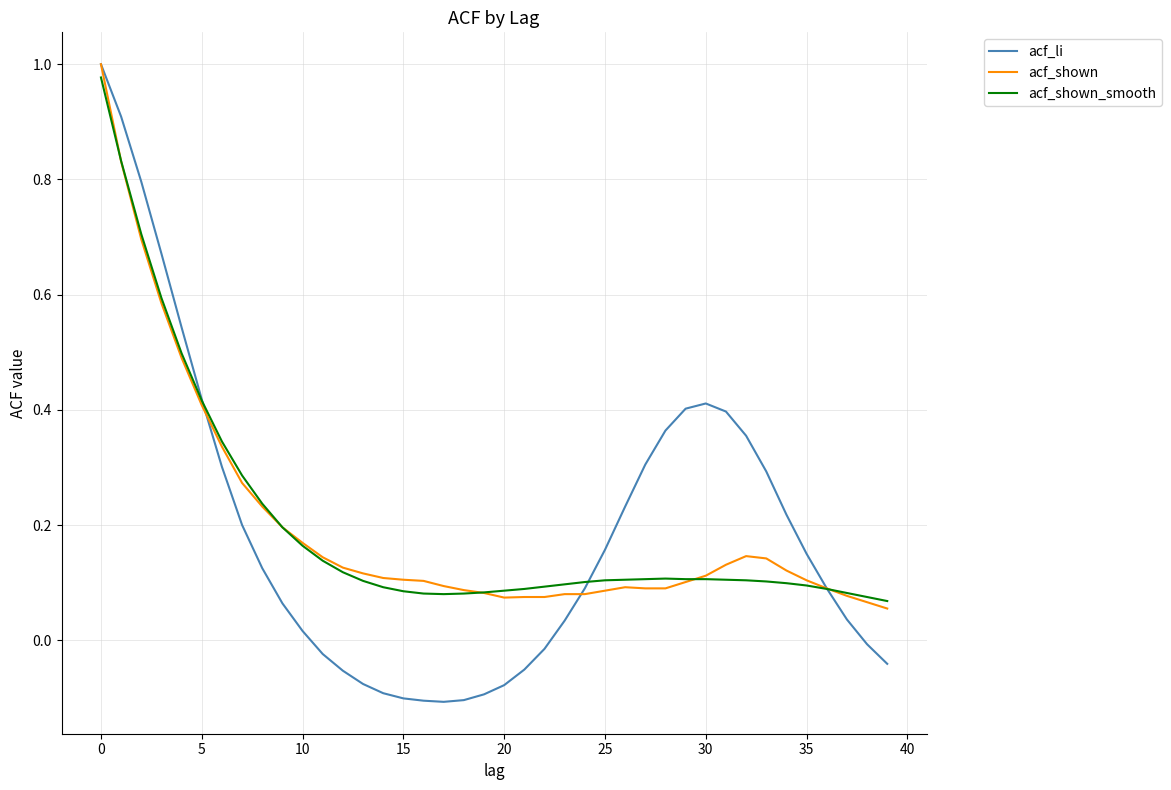

Which series has the largest range (max minus min)?

acf_li